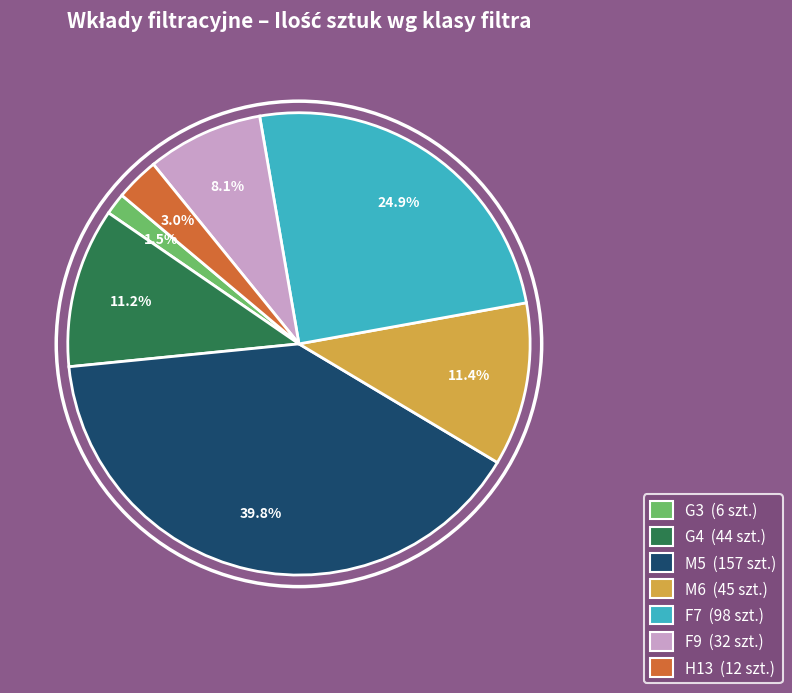

Is G3 the majority of the pie?

No